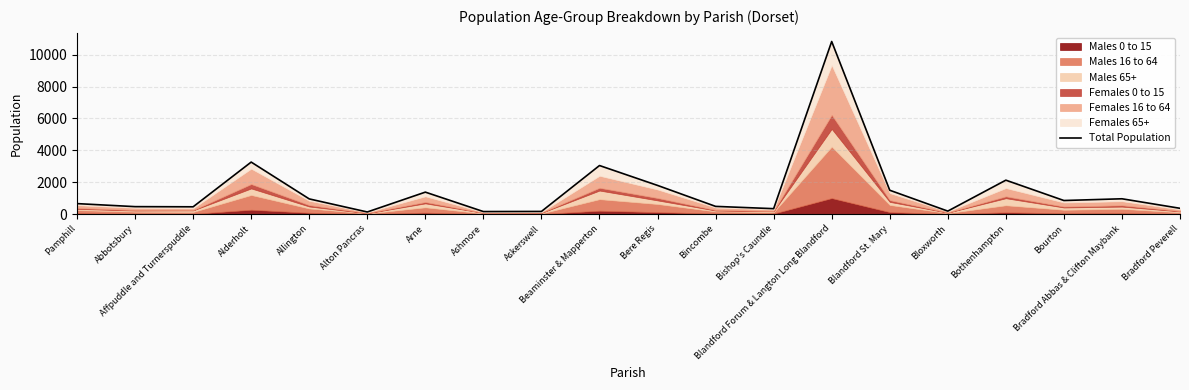

Reading left to right, what are all the values shown in this chart?

658	468	458	3262	953	133	1378	159	167	3046	1799	484	341	10824	1496	188	2128	852	961	364